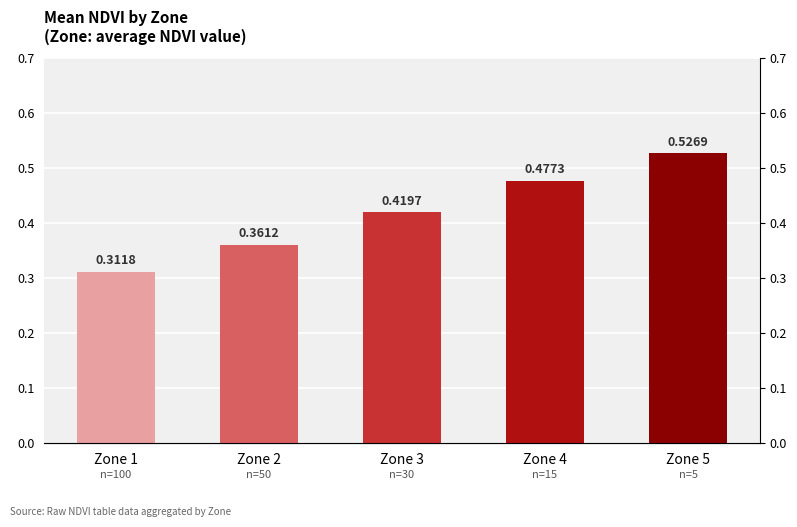

What is the maximum value shown in the chart?

0.5